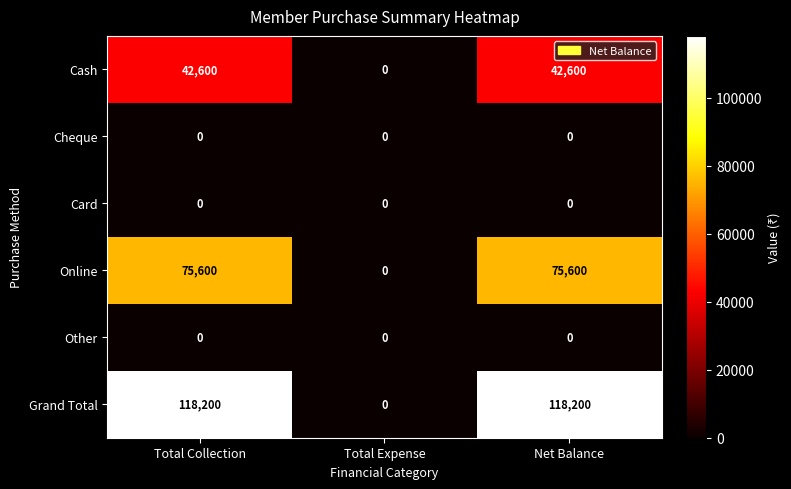

Which series has the widest spread of values?

Grand Total